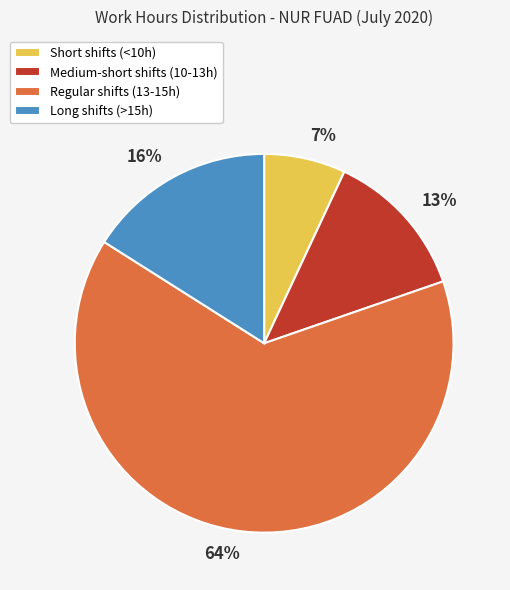

Do 7% and 64% together represent more than half of the pie?

Yes